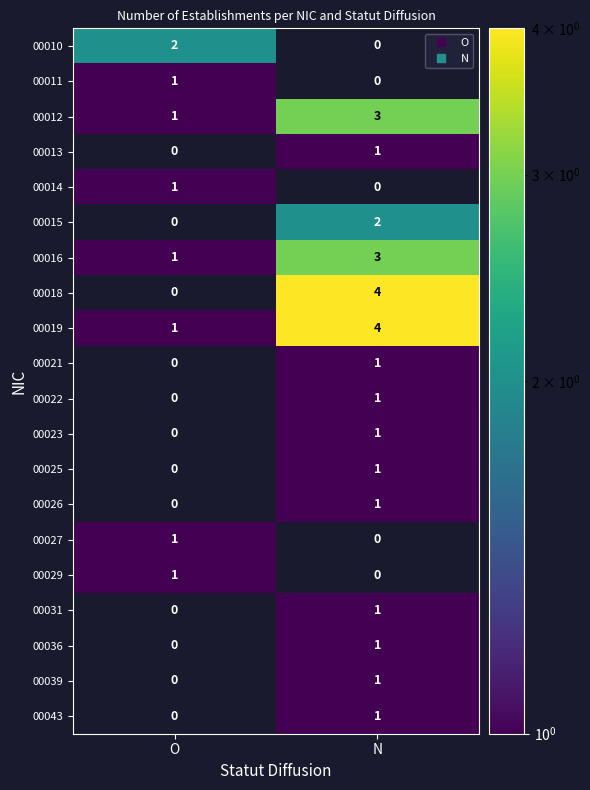

At which category does the chart reach its peak across all series?

N